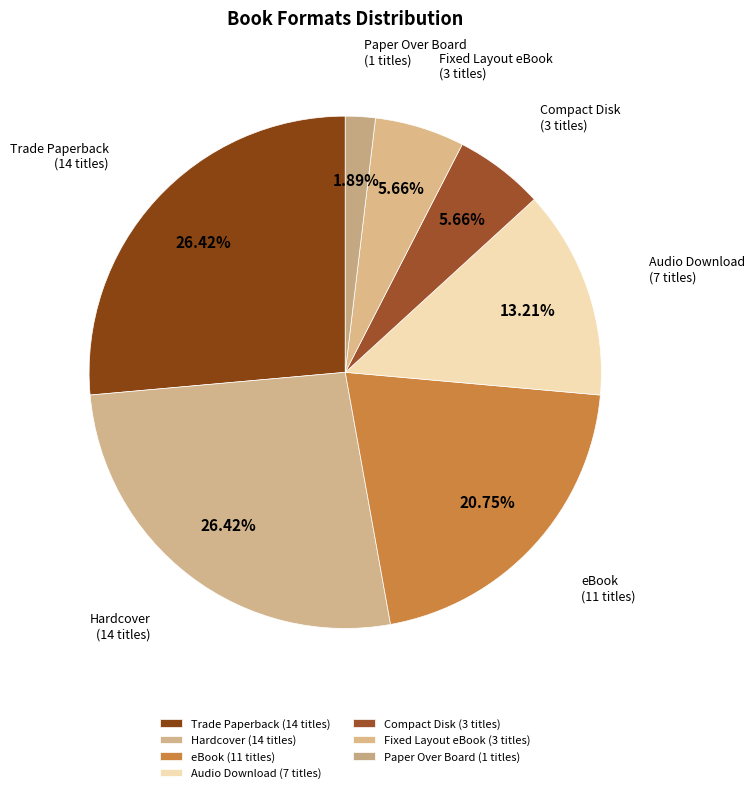

Does Paper Over Board account for over 50% of the chart?

No